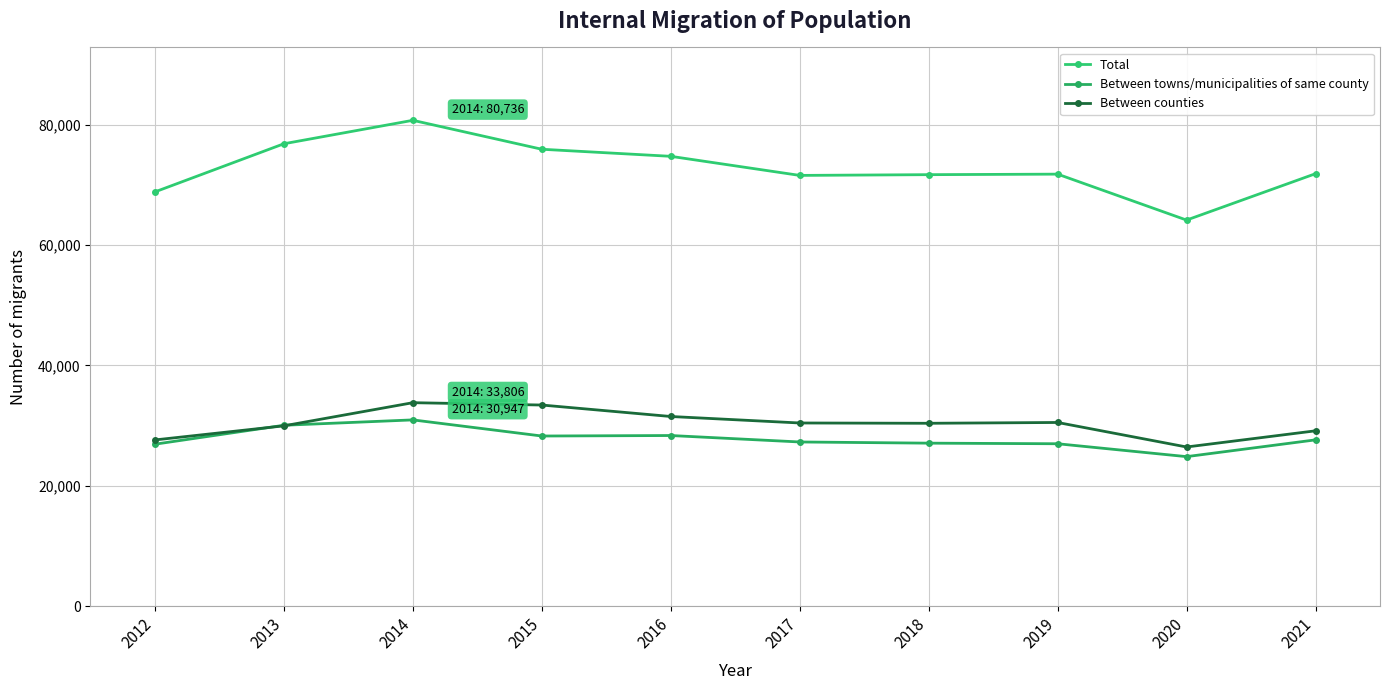

True or false: Between counties and Total intersect in this chart.

False